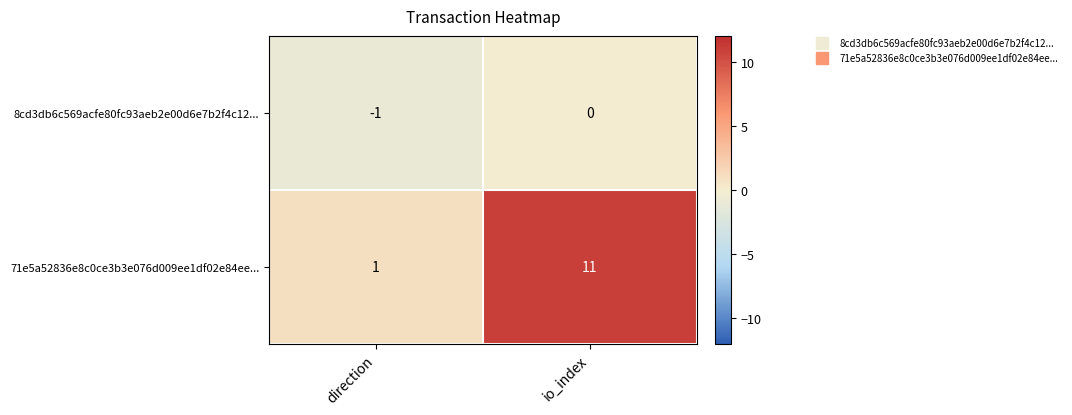

At which label does 71e5a52836e8c0ce3b3e076d009ee1df02e84ee... reach its minimum?

direction